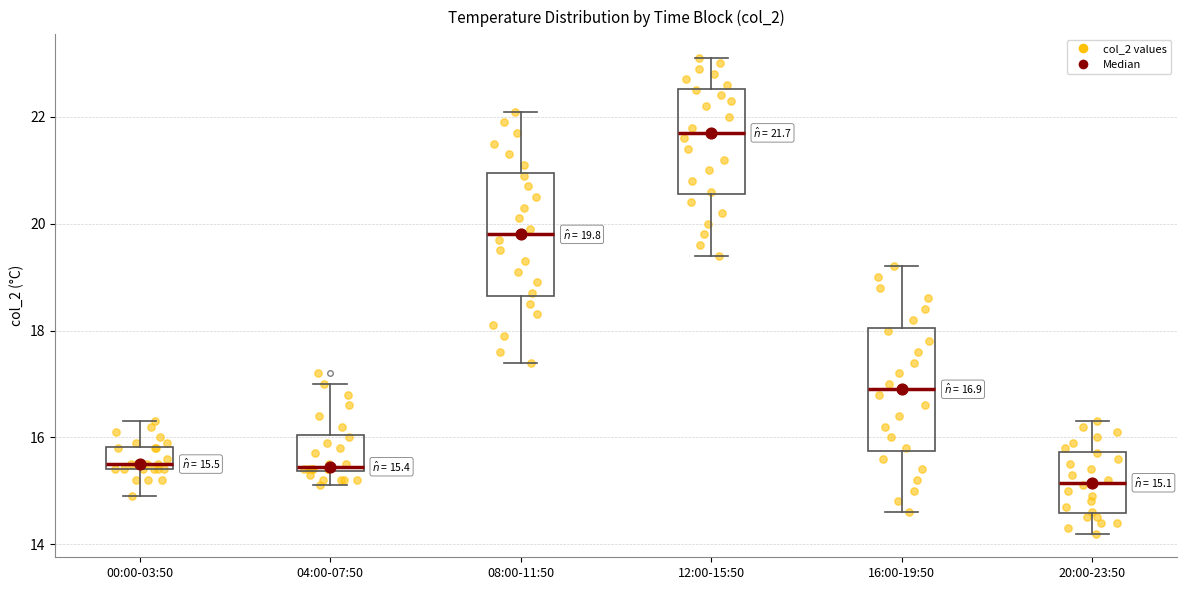

Which box has the lowest median line?

20:00-23:50